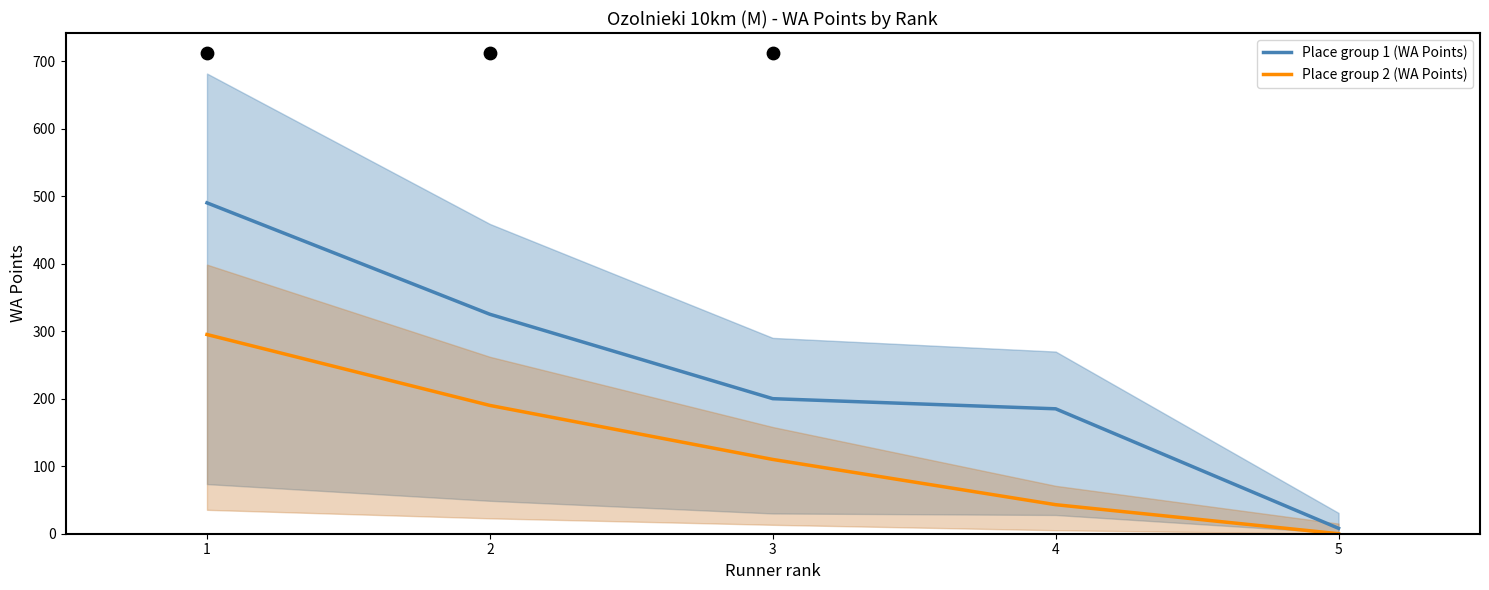

Which series contains the lowest Y value?

Place group 2 (WA Points)